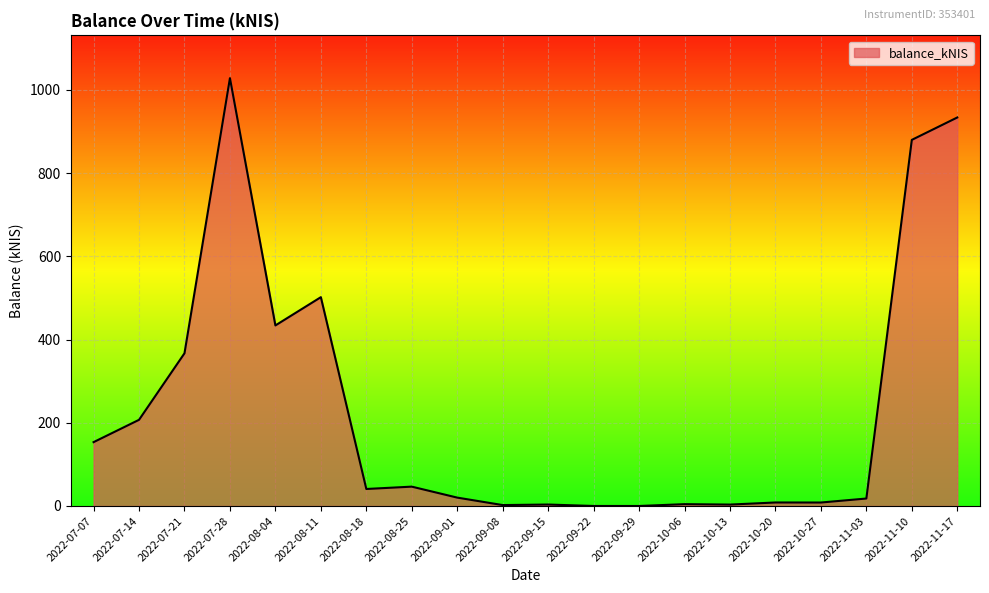

What is the average value?

233.0